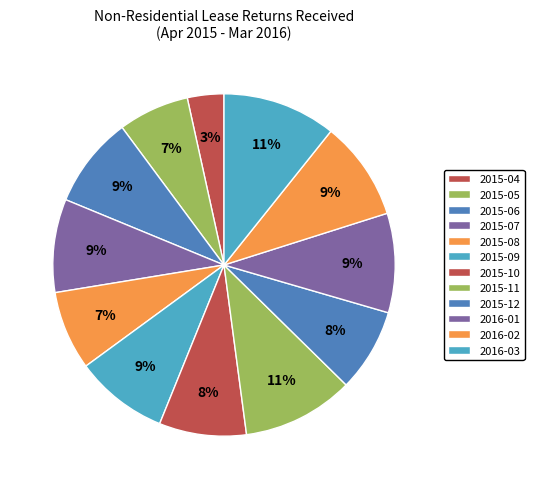

How much of the chart is everything except 2016-02?

90.6%